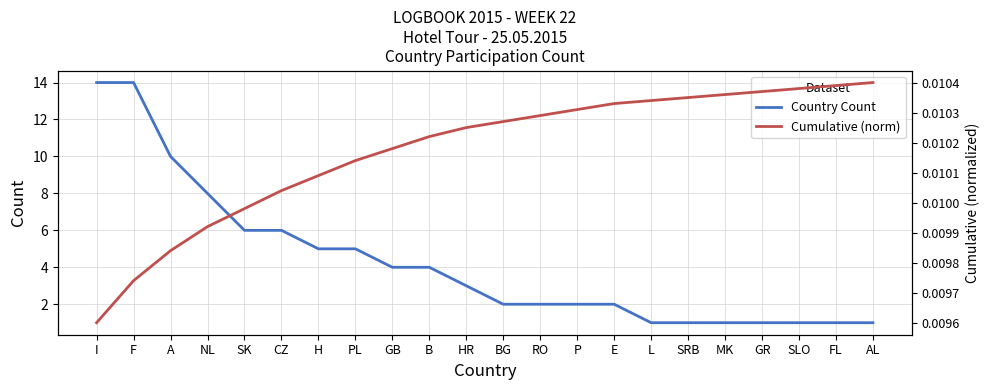

Which series has the largest total across all categories?

Country Count